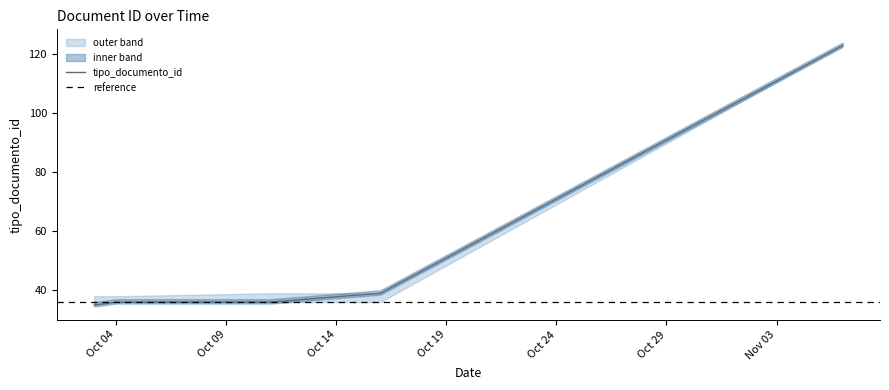

What is the sum of the upper values at 2017-10-16 and 2017-10-11?

78